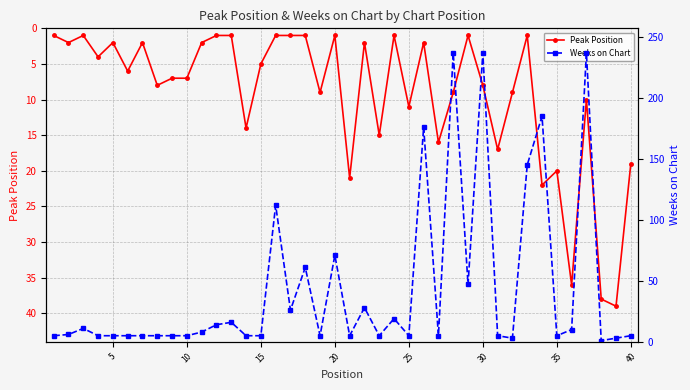

True or false: Peak Position has more than 0 points higher than both neighbors.

True